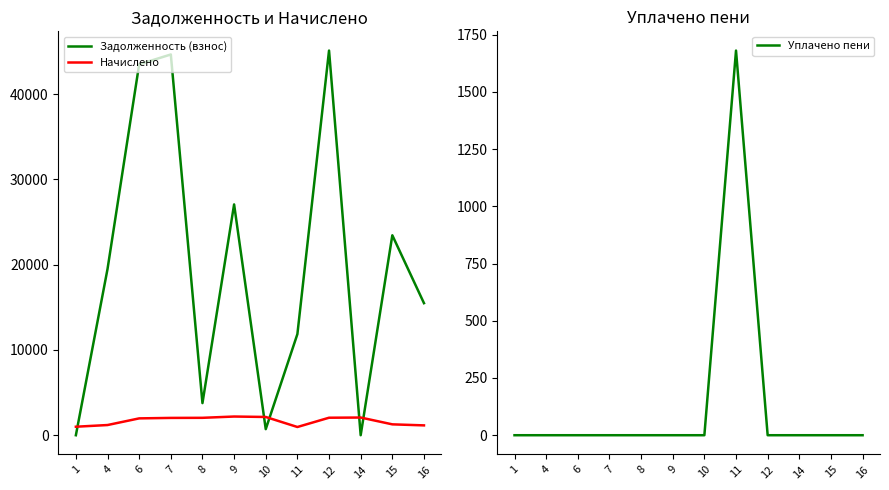

How many interior local valleys does the Задолженность (взнос) series have?

3